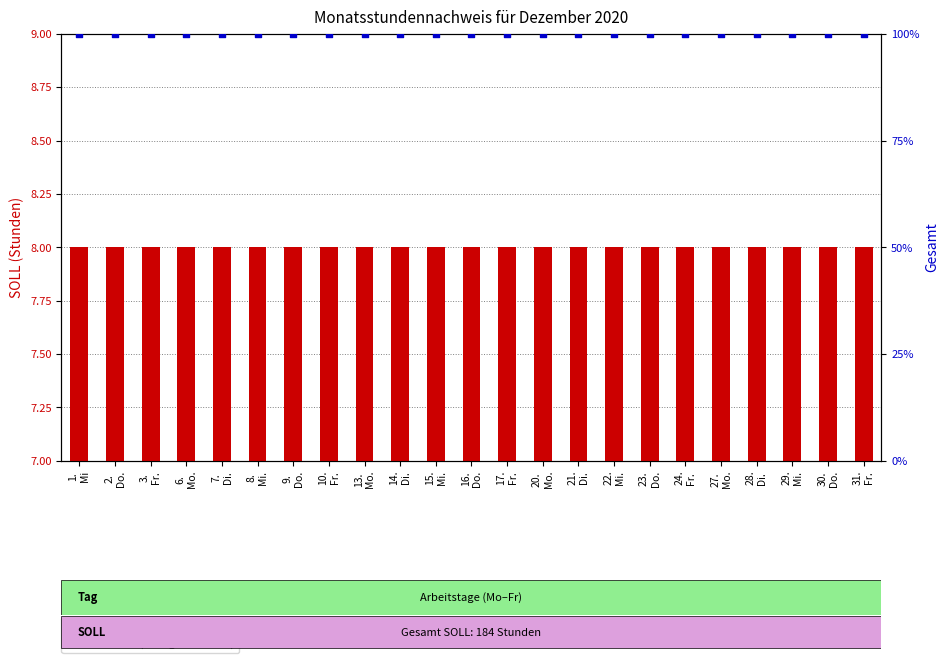

At how many categories does at least one series exceed 28?

23